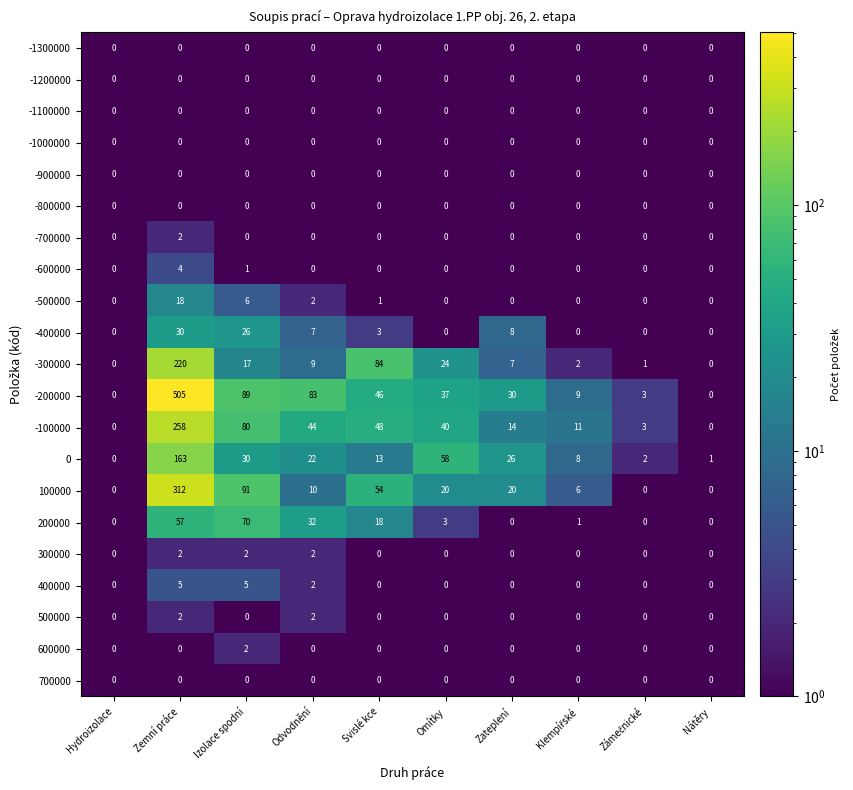

What is the average value of the 100000 series?

51